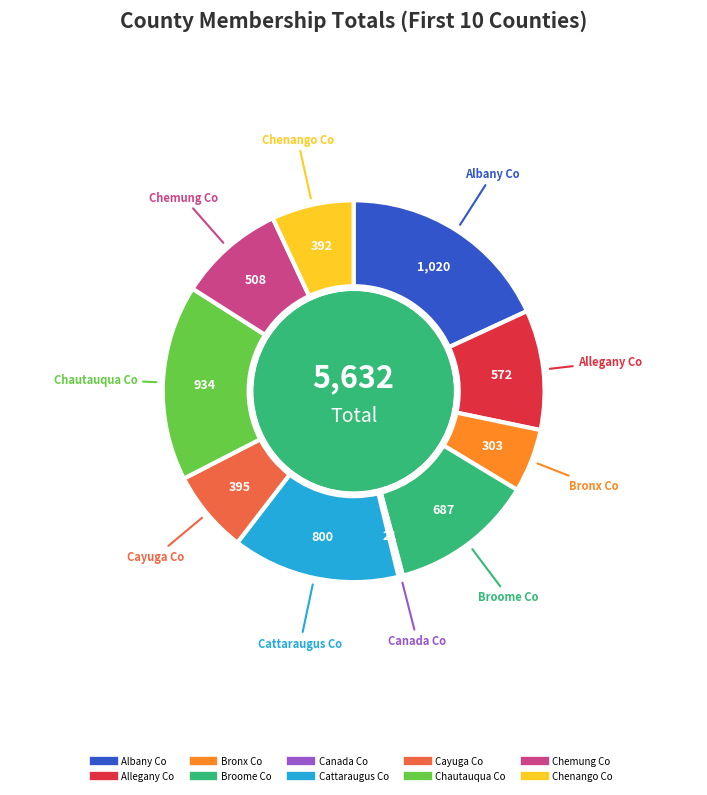

The Chautauqua Co slice represents 26% of the pie. True or false?

False